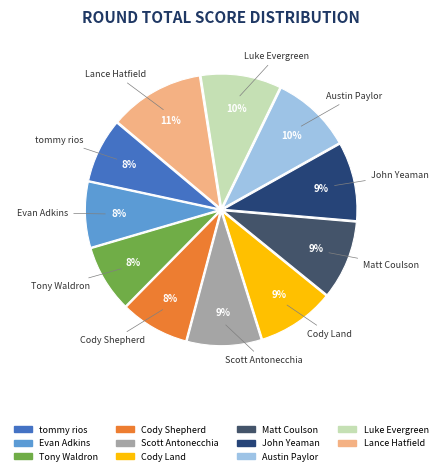

How many slices are in this pie chart?

11